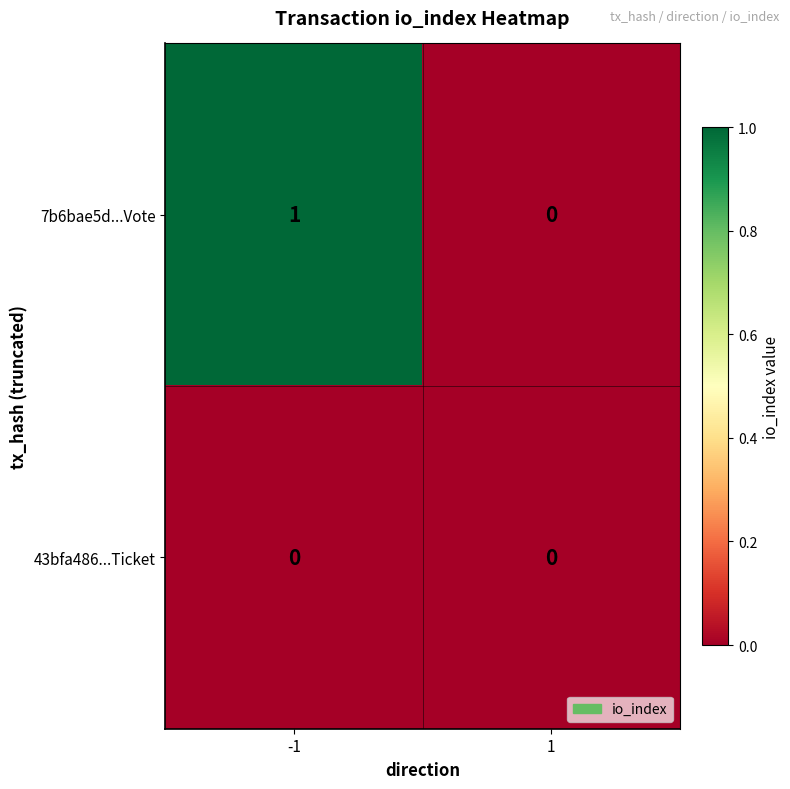

Which series has the largest total across all categories?

7b6bae5d...Vote